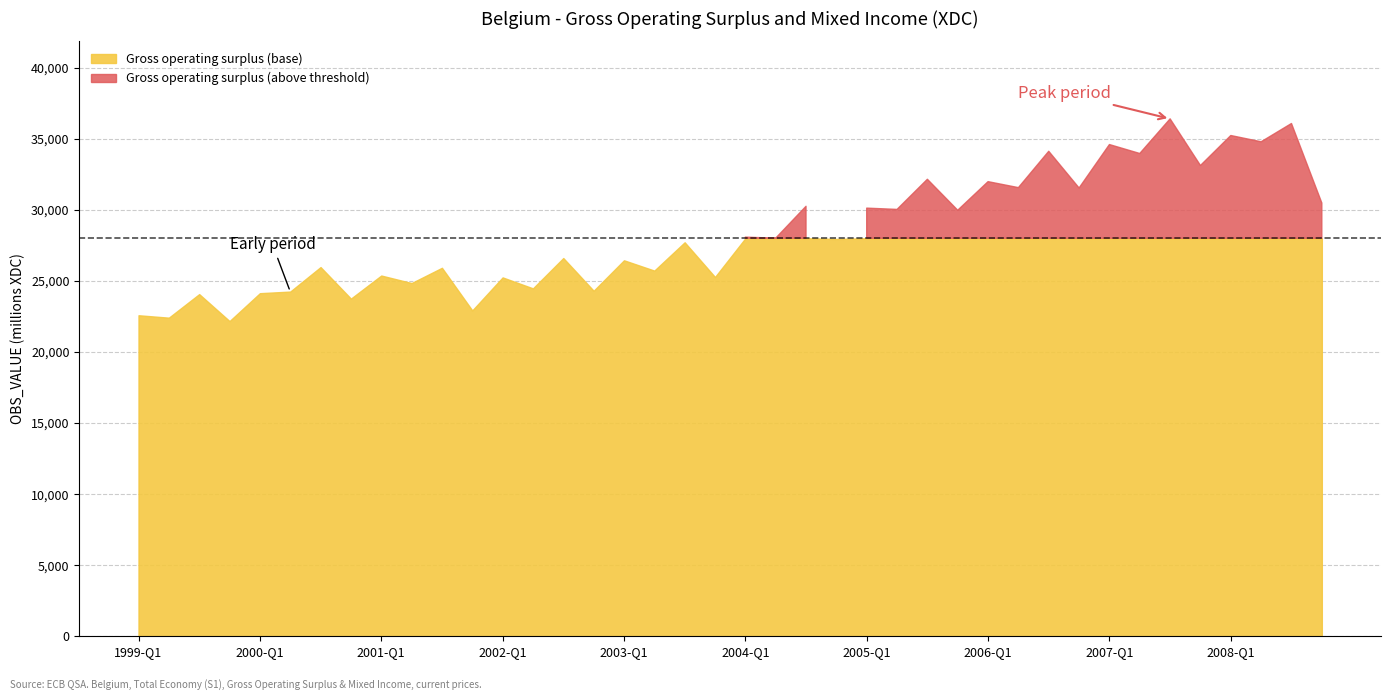

List the labels in order of value, largest first.

2007-Q3, 2008-Q3, 2008-Q1, 2008-Q2, 2007-Q1, 2006-Q3, 2007-Q2, 2007-Q4, 2005-Q3, 2006-Q1, 2006-Q2, 2006-Q4, 2008-Q4, 2004-Q3, 2005-Q1, 2005-Q2, 2005-Q4, 2004-Q1, 2004-Q2, 2004-Q4, 2003-Q3, 2002-Q3, 2003-Q1, 2000-Q3, 2001-Q3, 2003-Q2, 2001-Q1, 2003-Q4, 2002-Q1, 2001-Q2, 2002-Q2, 2002-Q4, 2000-Q2, 2000-Q1, 1999-Q3, 2000-Q4, 2001-Q4, 1999-Q1, 1999-Q2, 1999-Q4